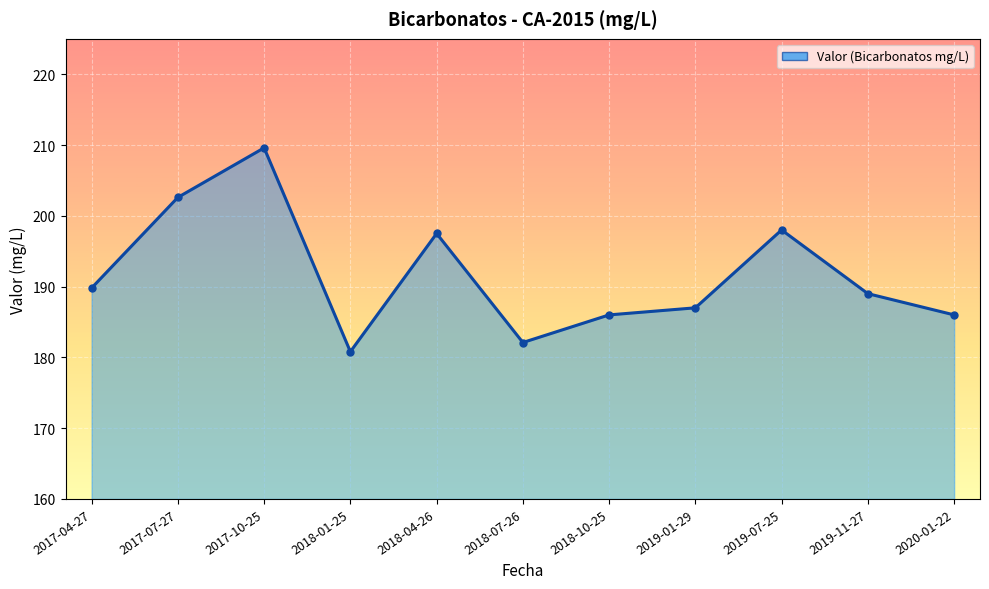

The value at 2020-01-22 is 186.0. True or false?

True